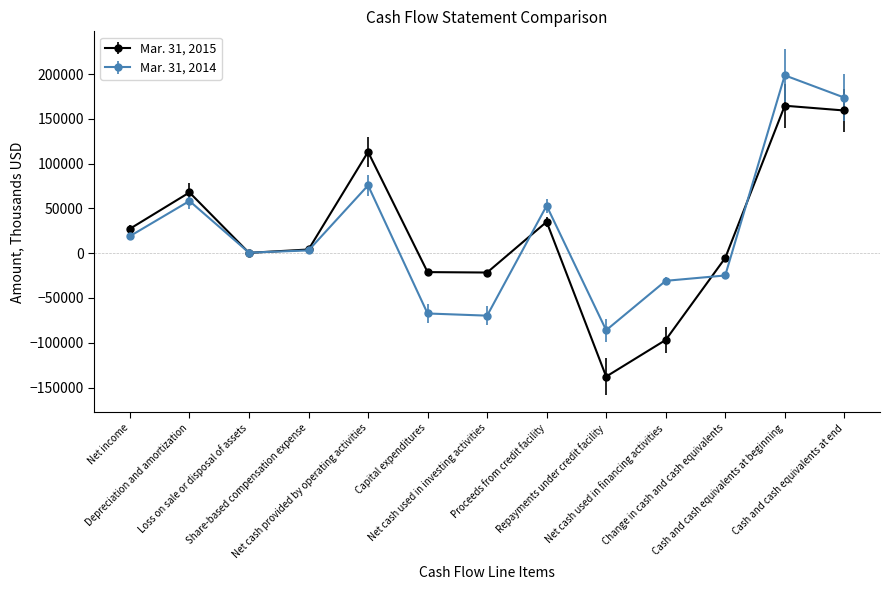

Which series has the widest spread of values?

Mar. 31, 2015